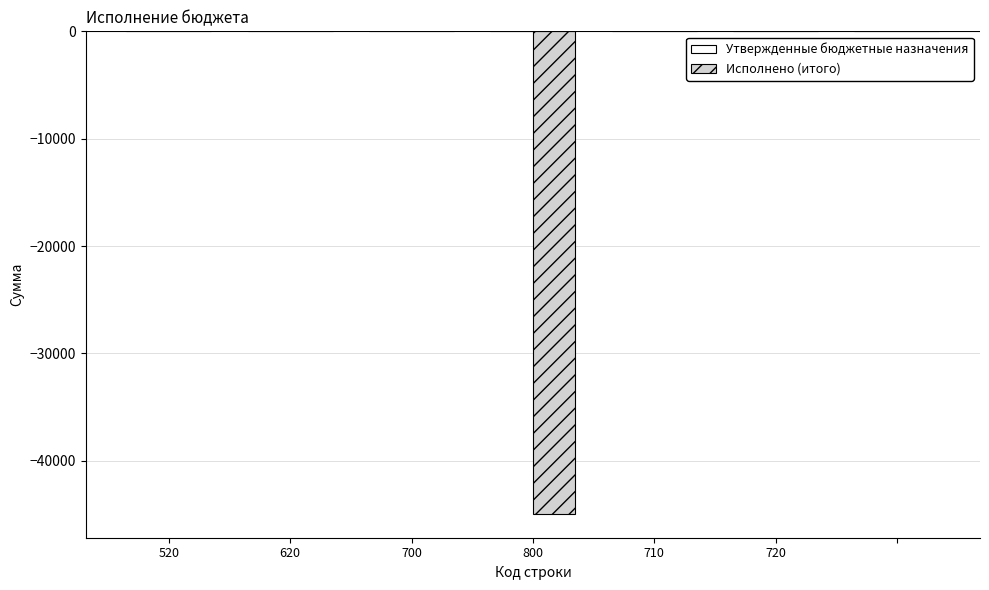

What is the sum of all values?

-44927.8